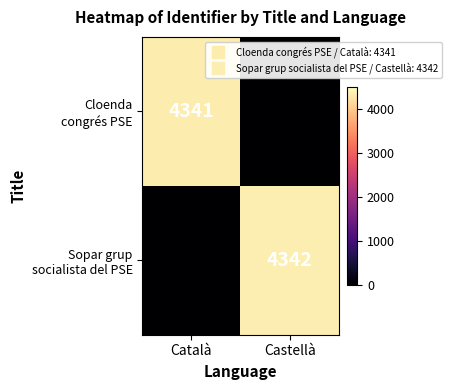

Is it true that Sopar grup socialista del PSE equals 2702 at Català?

False